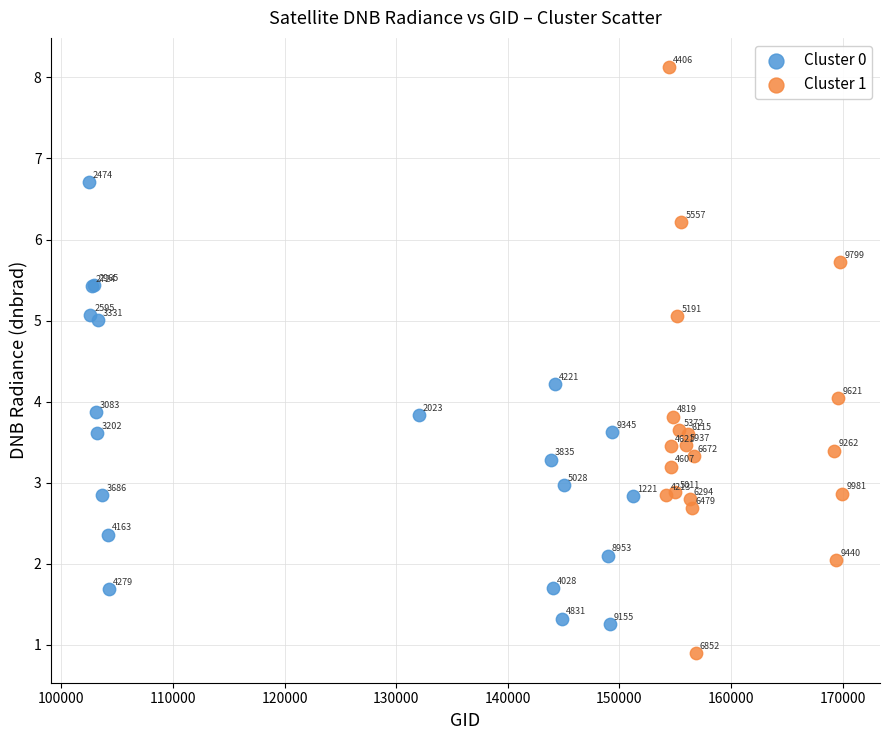

Which series contains the highest Y value?

Cluster 1